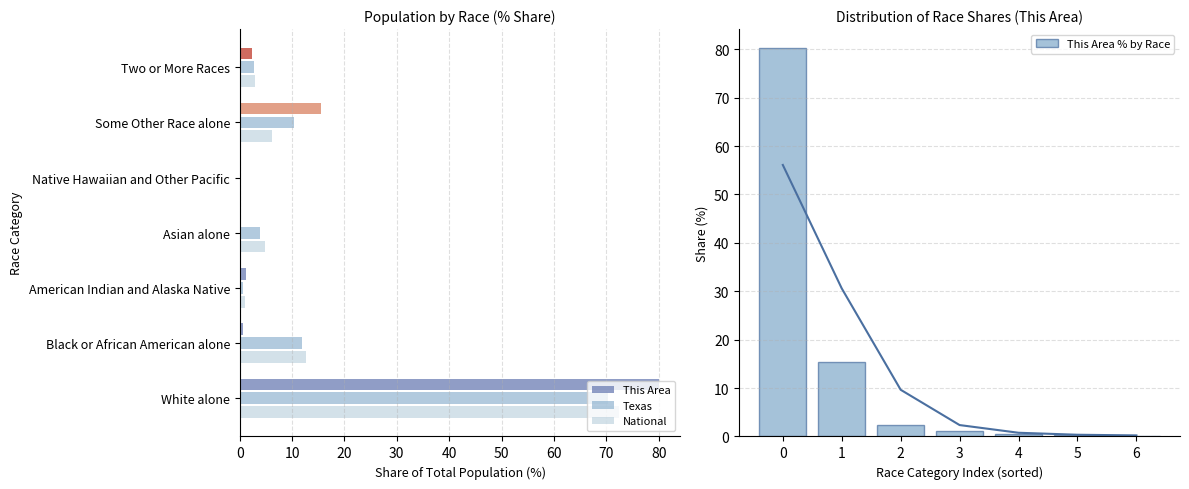

True or false: the data shows 0.2 at 5.

True